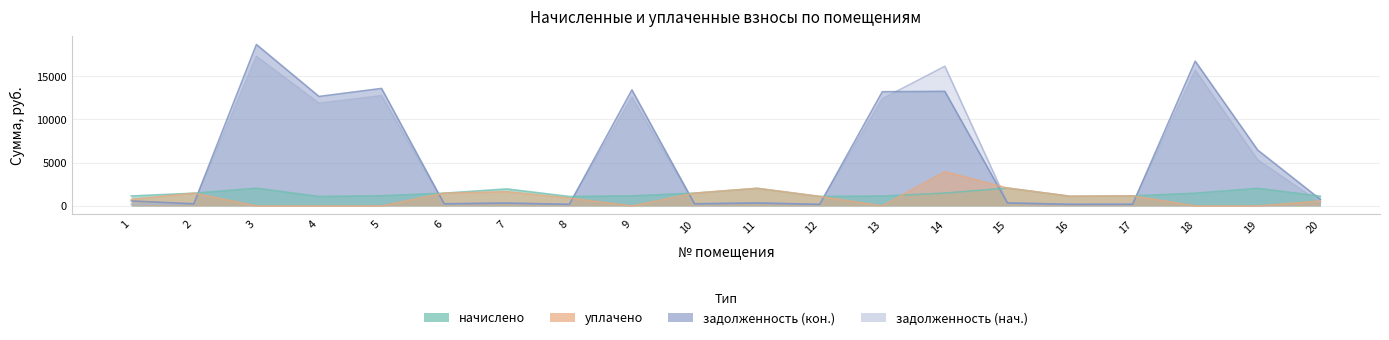

How many distinct data groups are displayed?

4